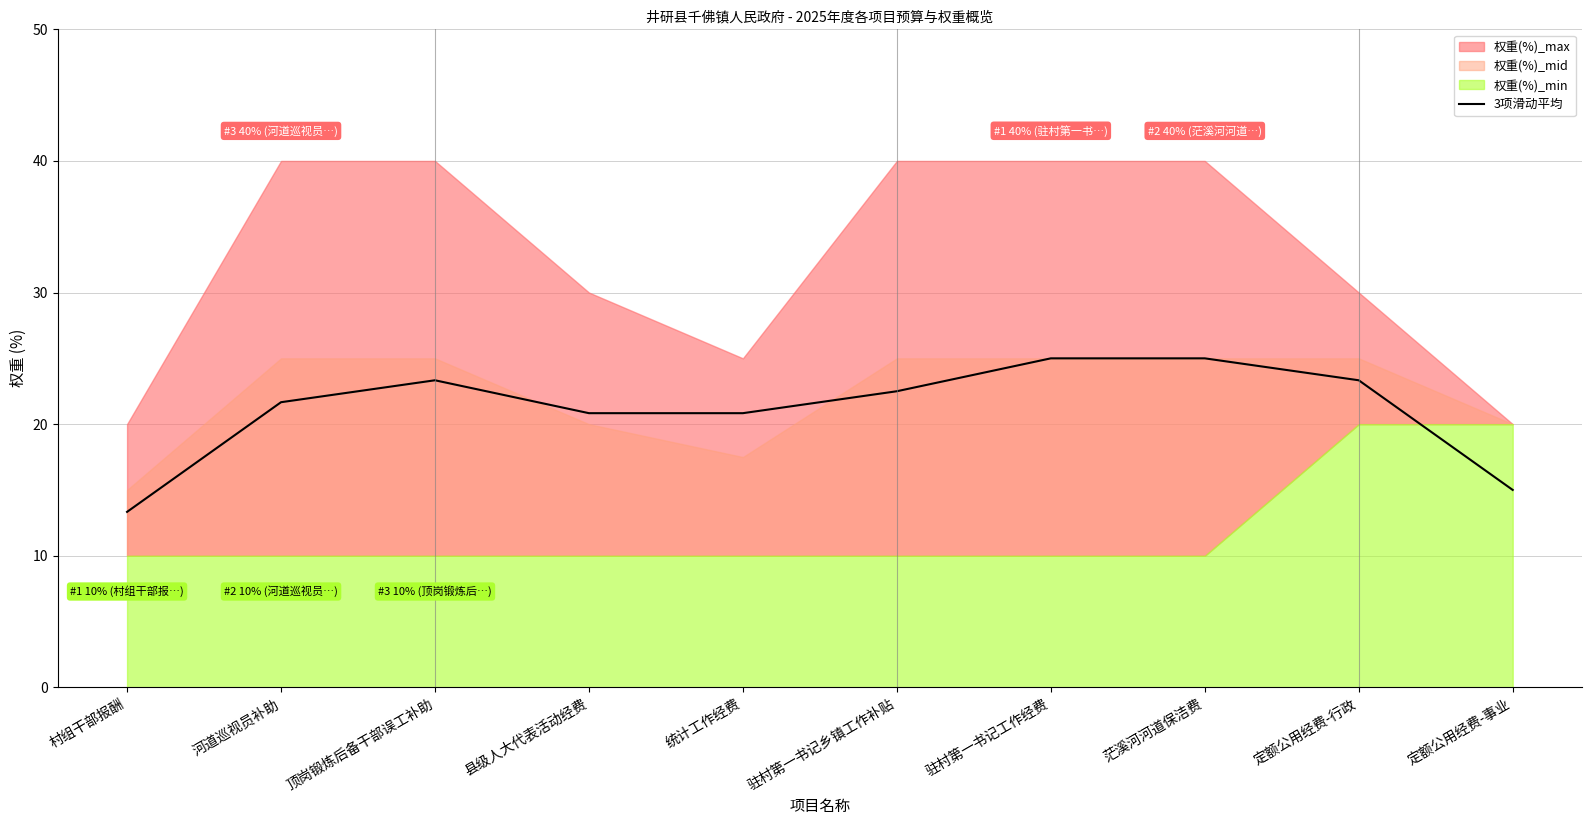

List the labels in order of value, smallest first.

村组干部报酬, 定额公用经费-事业, 县级人大代表活动经费, 统计工作经费, 河道巡视员补助, 驻村第一书记乡镇工作补贴, 顶岗锻炼后备干部误工补助, 定额公用经费-行政, 驻村第一书记工作经费, 茫溪河河道保洁费